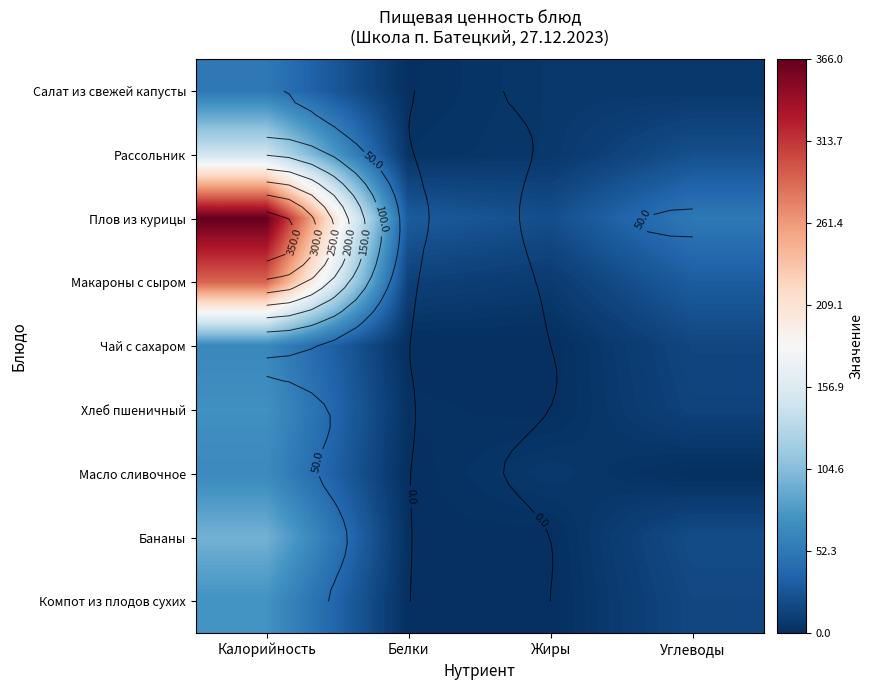

What is the greatest value displayed?

366.0